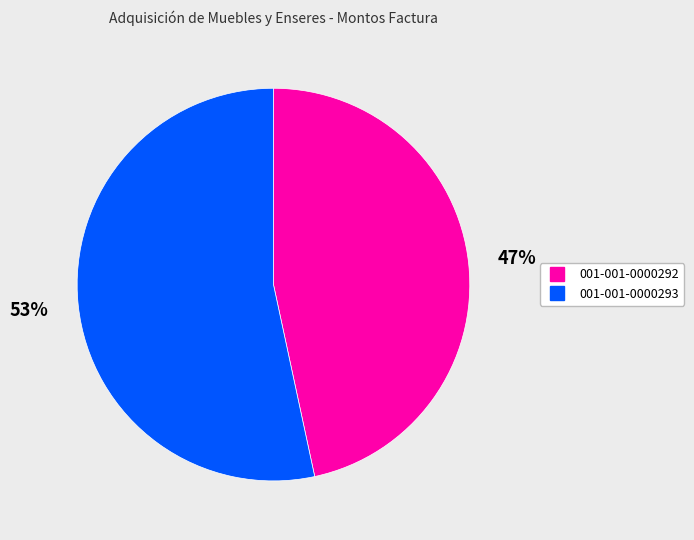

To the nearest percent, what portion does 001-001-0000293 represent?

53%